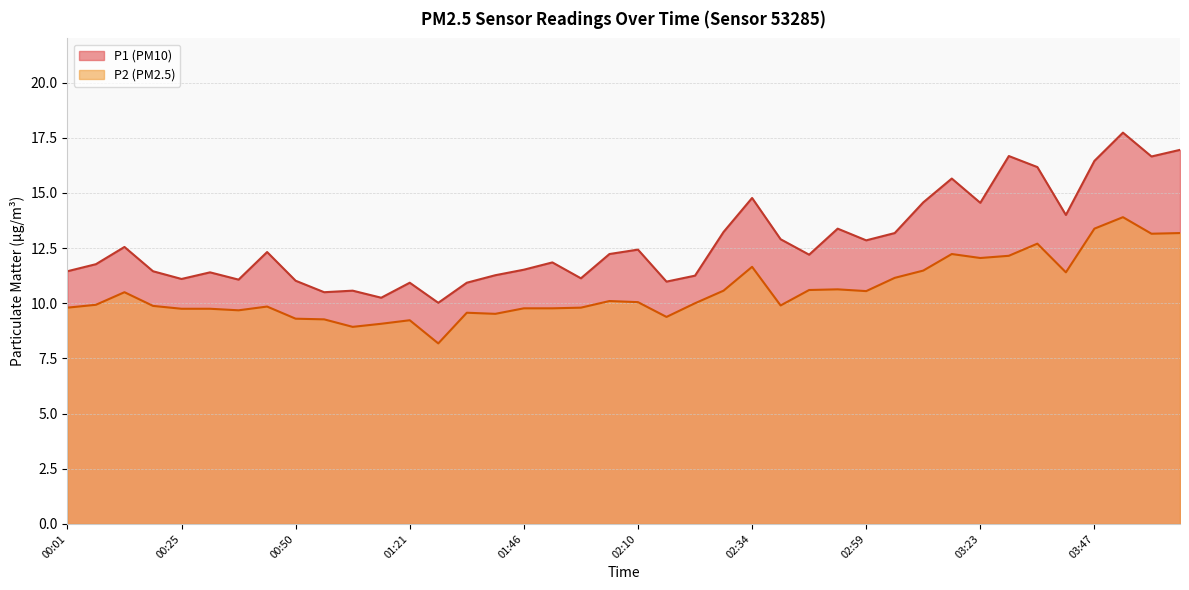

Count the number of data series in this chart.

2